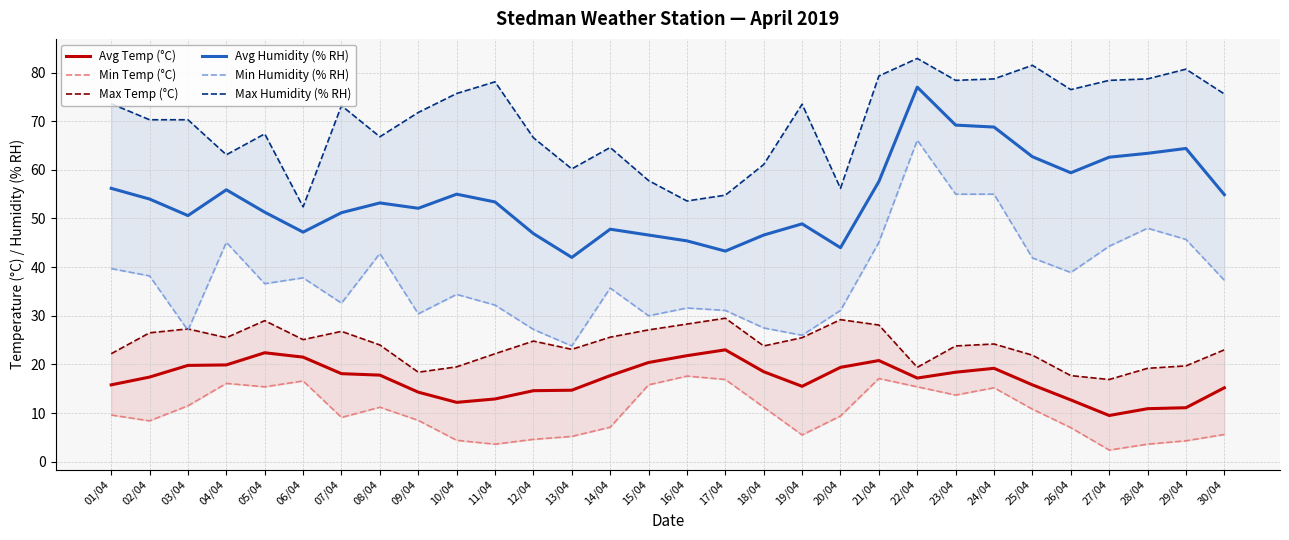

What is the label of the 4th point from the left?

04/04